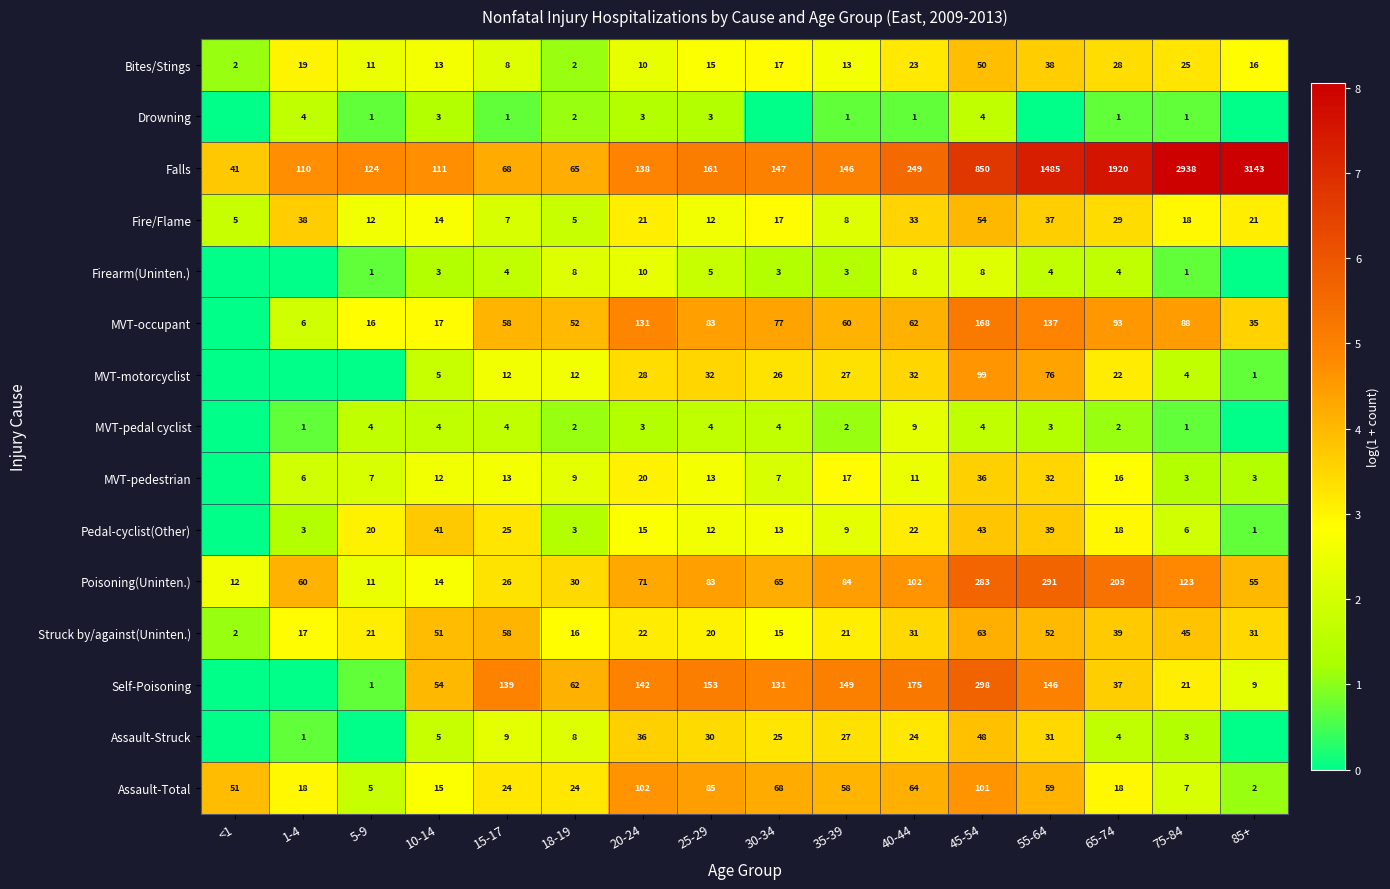

What is the total value across all series at 55-64?

56.3